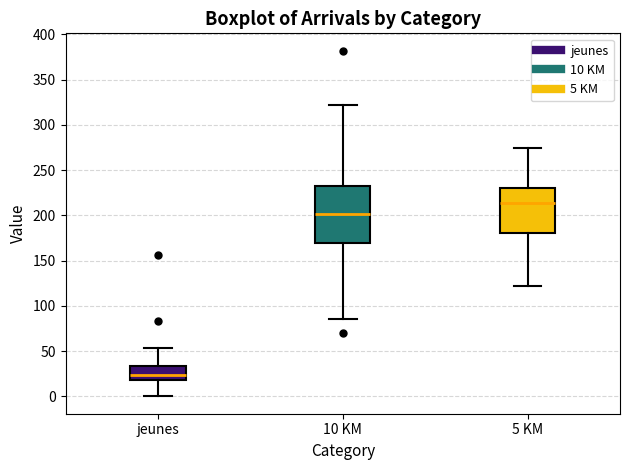

Which box's median line is the highest?

5 KM